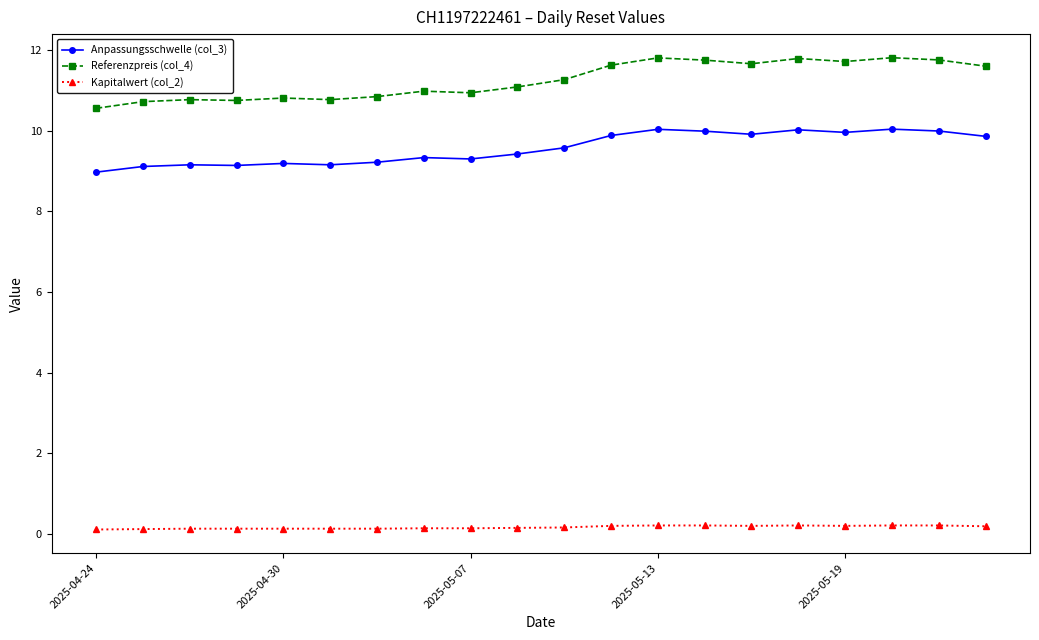

List the series in order of their peak value, lowest first.

Kapitalwert (col_2), Anpassungsschwelle (col_3), Referenzpreis (col_4)